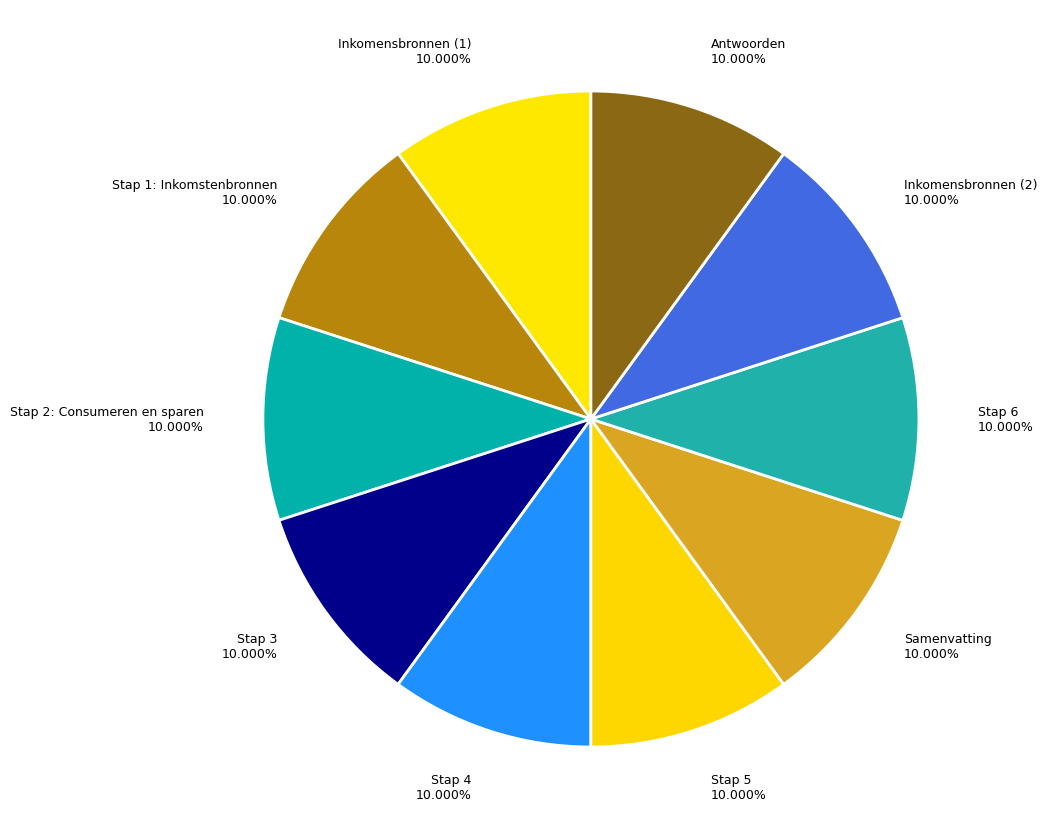

What percentage is the Stap 3 slice, to the nearest percent?

10%